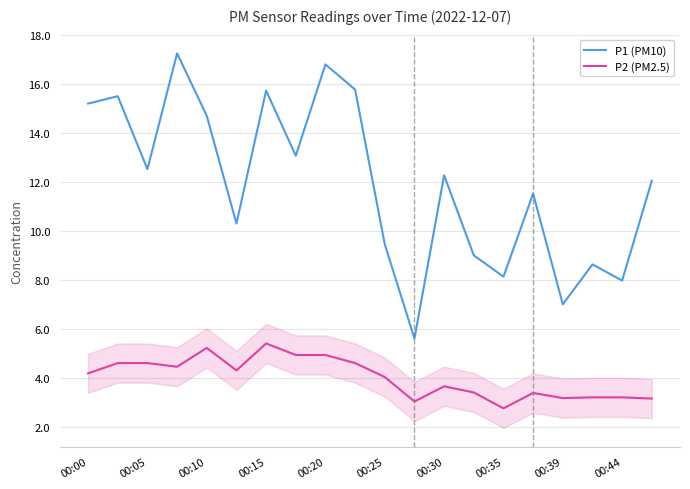

True or false: P1 (PM10) and P2 (PM2.5) intersect in this chart.

False